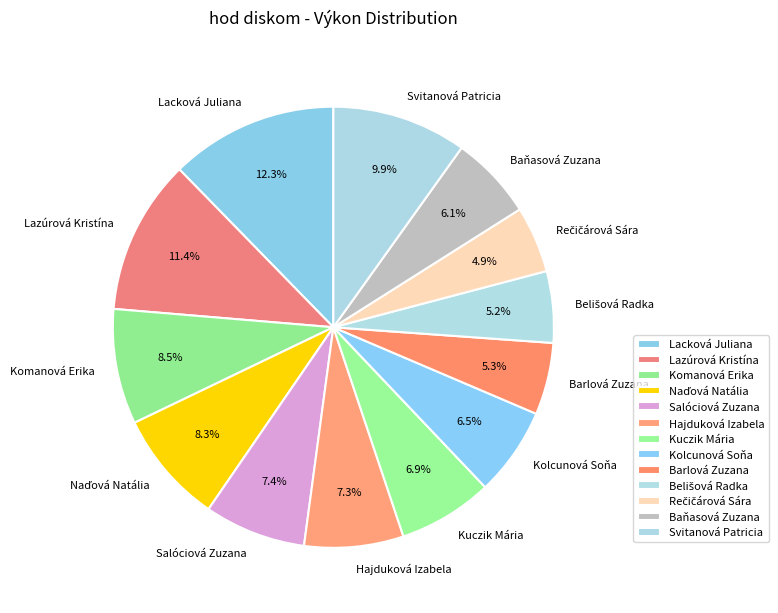

Is there a majority slice in this chart?

No